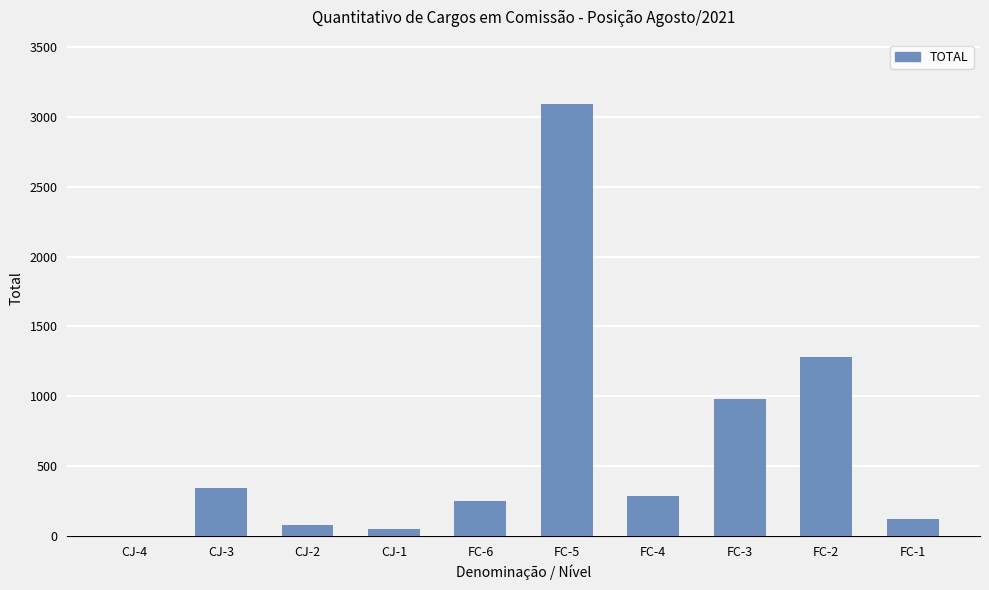

Which label corresponds to the largest value in the chart?

FC-5